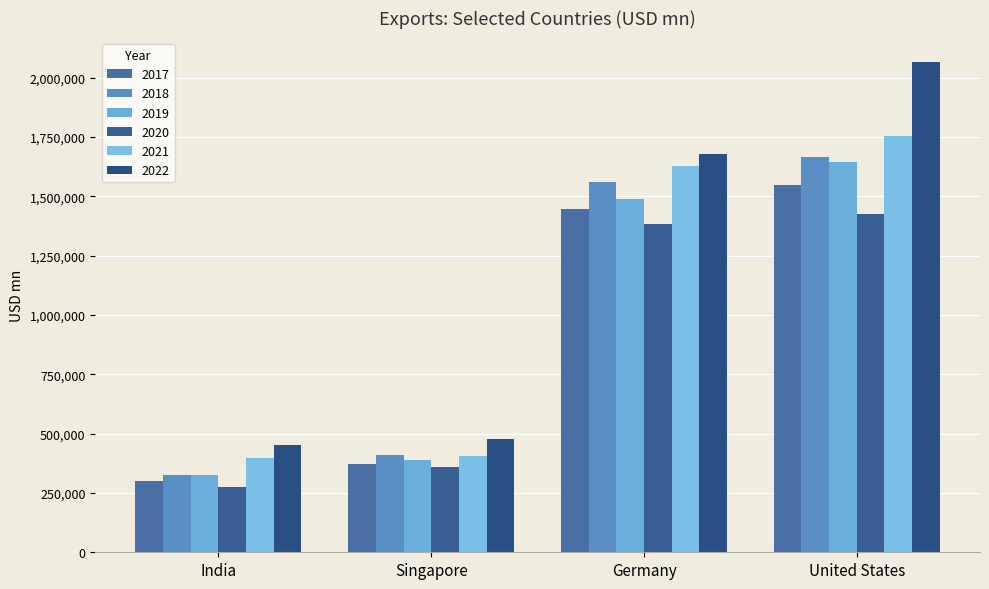

Which label corresponds to the smallest value in the chart?

India